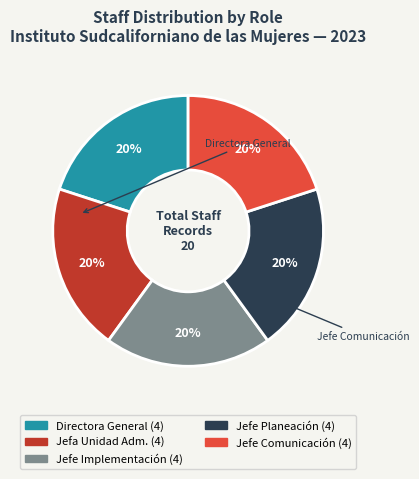

Is there a majority slice in this chart?

No